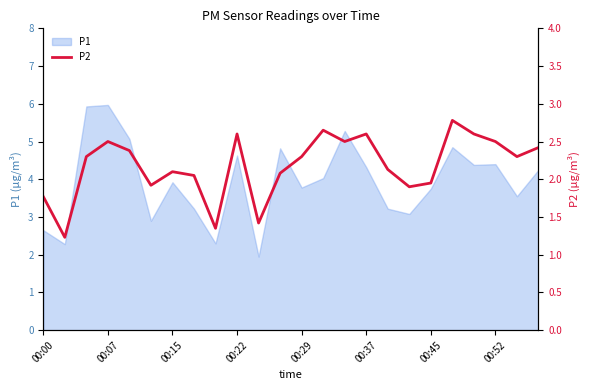

What is the difference between the second highest and second lowest values?

1.3